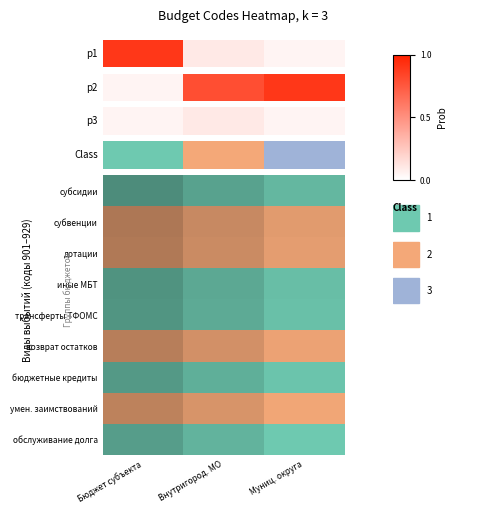

What is the average value?

0.1